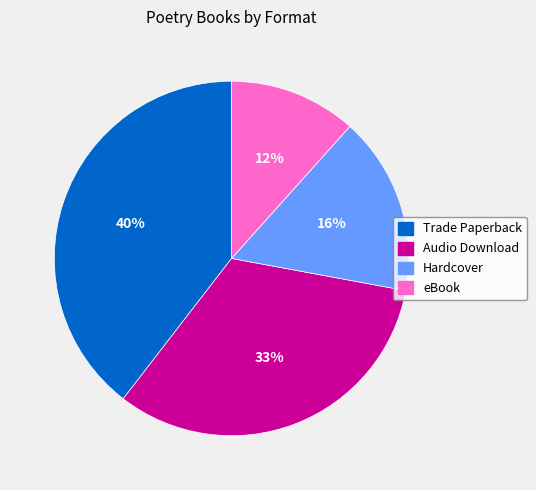

The eBook slice represents 12% of the pie. True or false?

True